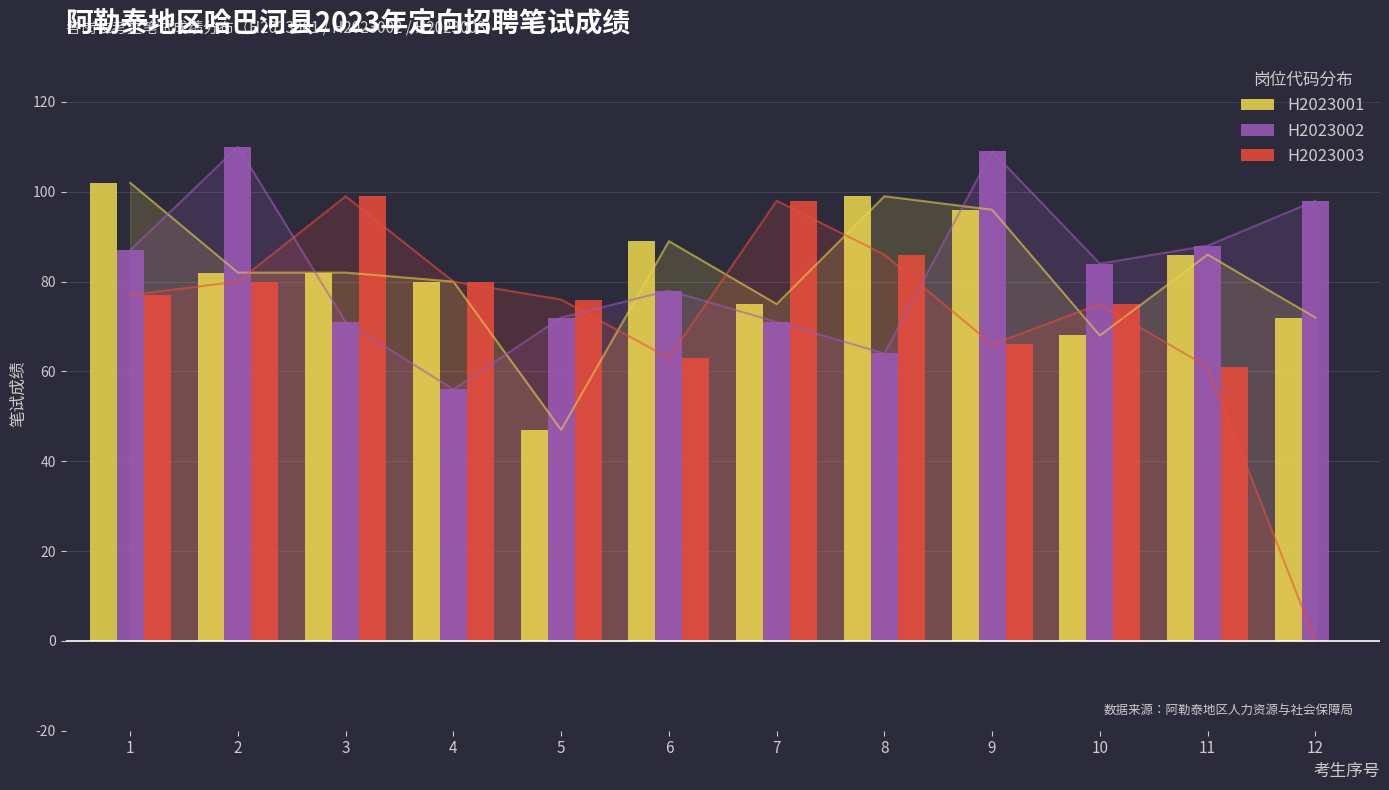

Which series has the widest spread of values?

H2023003